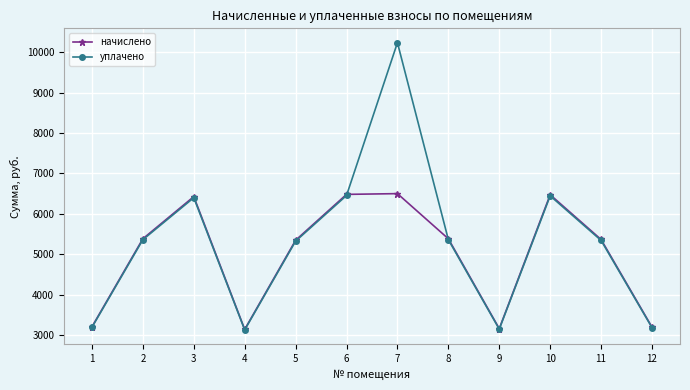

What is the total value across all series at 8?

10744.1